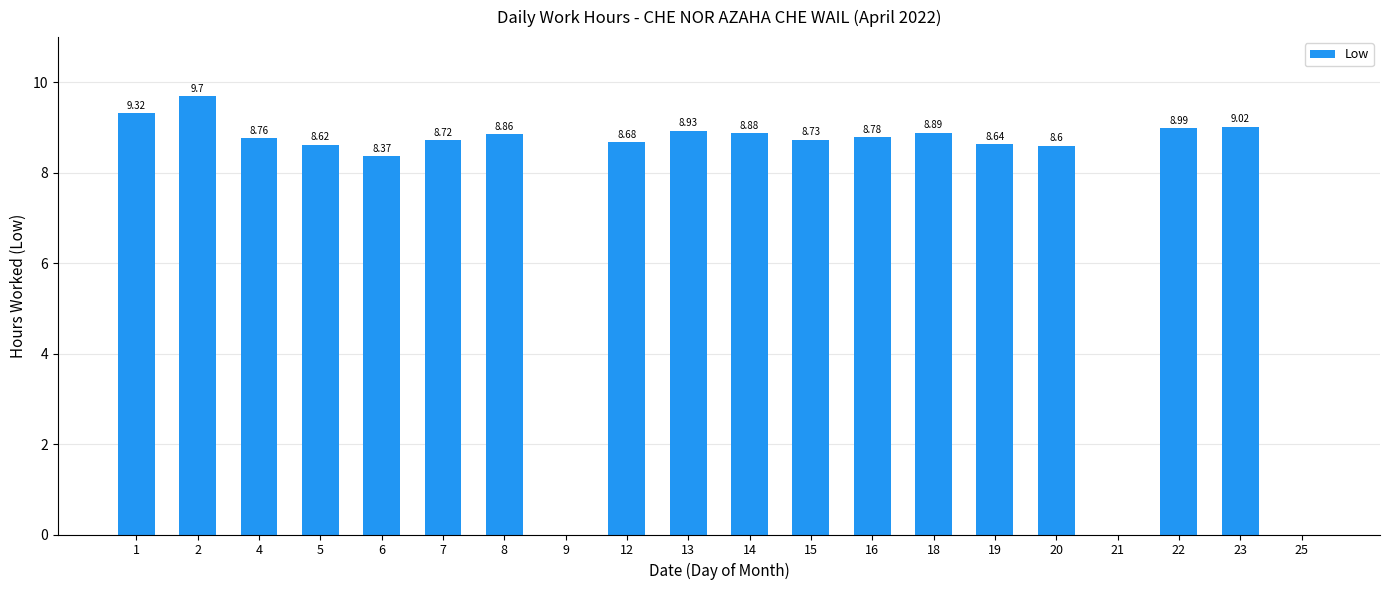

How many values are above zero?

17